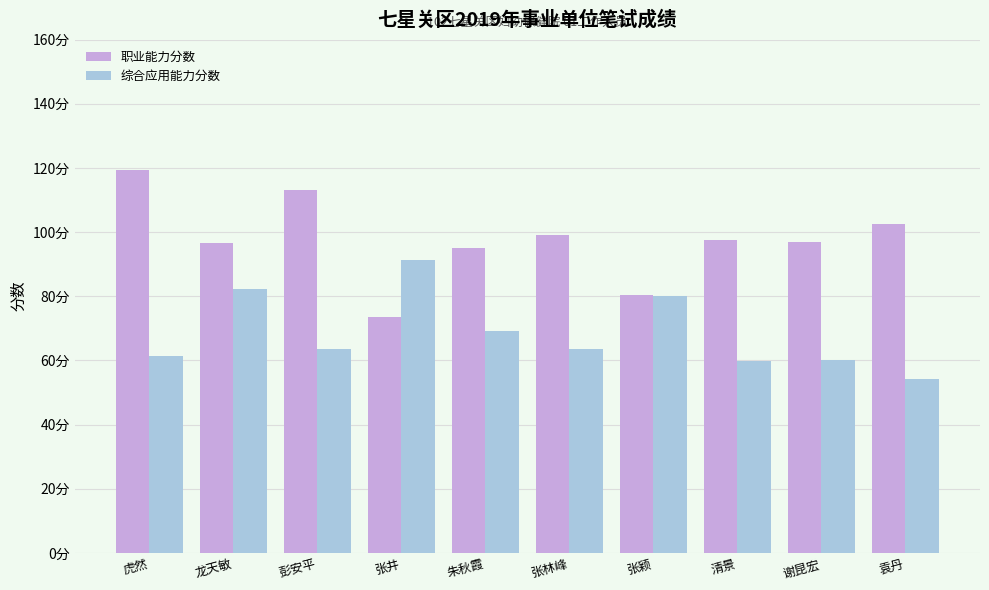

What is the value of the 综合应用能力分数 bar at the 6th from the left?

63.5